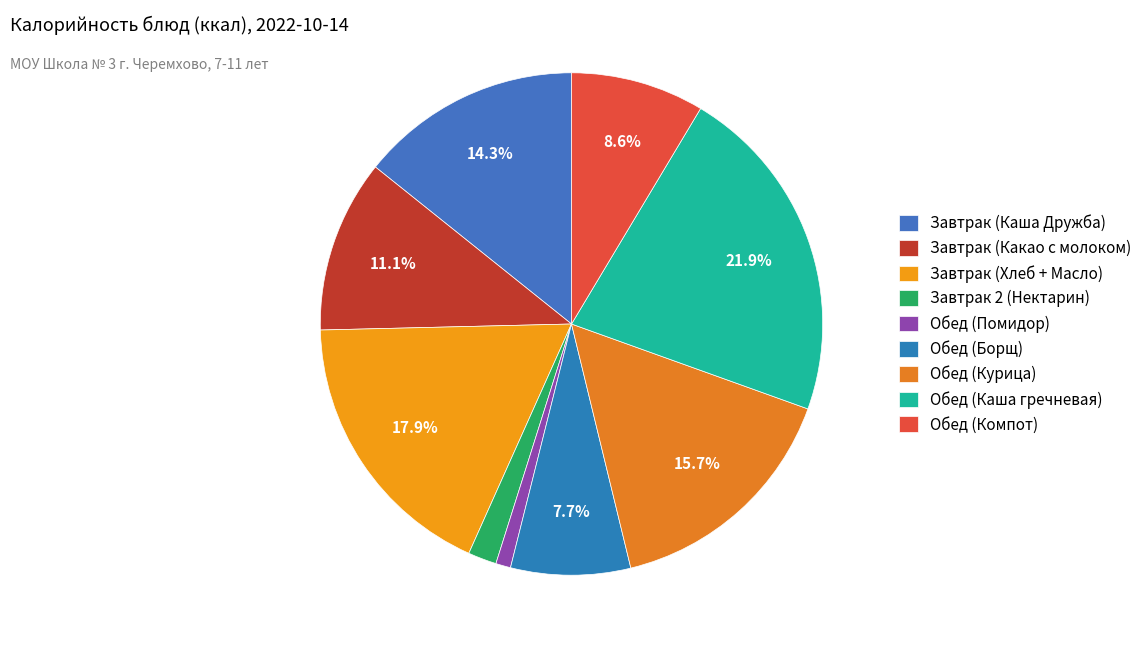

To the nearest percent, what is the difference between the Обед (Борщ) and Обед (Помидор) slice percentages?

7%